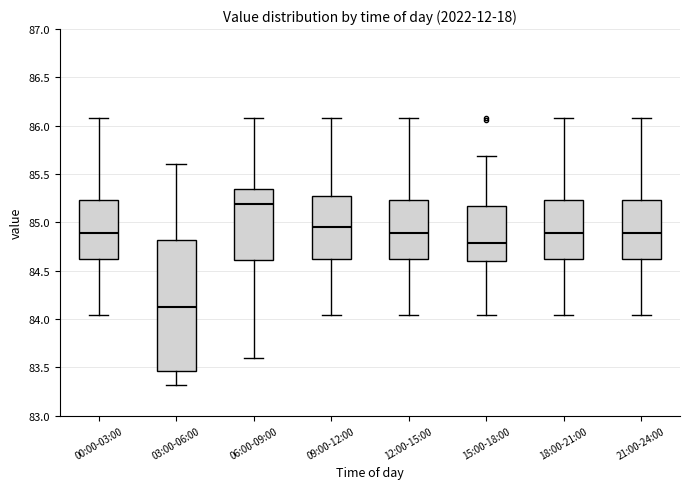

Reading left to right, read every box against the y-axis: the position of its median line, the range the box covers, and the ends of its whiskers. The values are not printed on the chart, so give them approximately, as read against the axis.

00:00-03:00: median 84.90, box 84.60 to 85.25, whiskers 84.05 to 86.10
03:00-06:00: median 84.10, box 83.45 to 84.80, whiskers 83.30 to 85.60
06:00-09:00: median 85.20, box 84.60 to 85.35, whiskers 83.60 to 86.10
09:00-12:00: median 84.95, box 84.60 to 85.25, whiskers 84.05 to 86.10
12:00-15:00: median 84.90, box 84.60 to 85.25, whiskers 84.05 to 86.10
15:00-18:00: median 84.80, box 84.60 to 85.15, whiskers 84.05 to 85.70
18:00-21:00: median 84.90, box 84.60 to 85.25, whiskers 84.05 to 86.10
21:00-24:00: median 84.90, box 84.60 to 85.25, whiskers 84.05 to 86.10